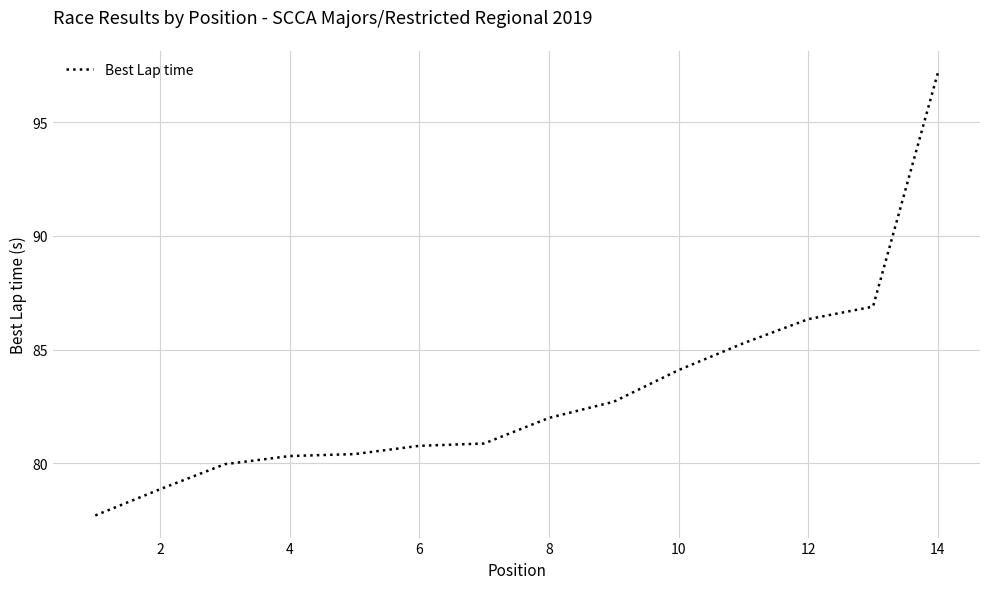

What is the greatest value displayed?

97.2